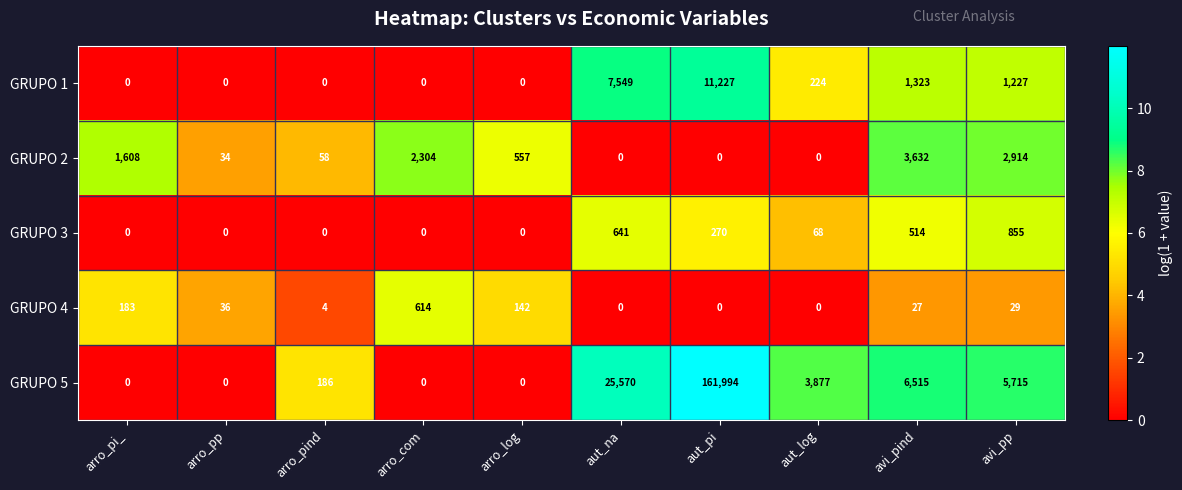

At which label does GRUPO 5 reach its peak?

aut_pi